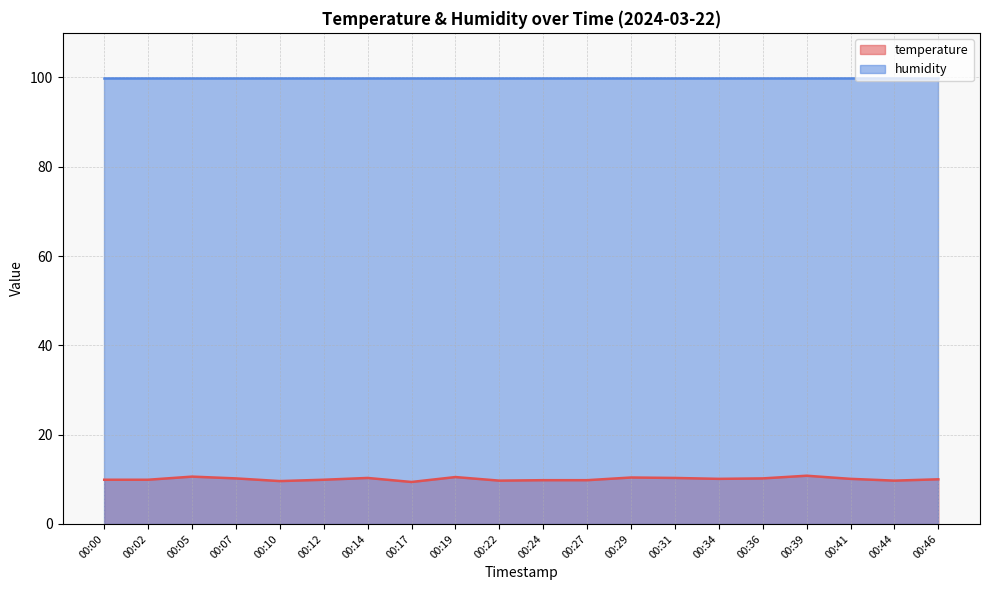

What is the ratio of the value at 00:12 to the value at 00:17?

1.1